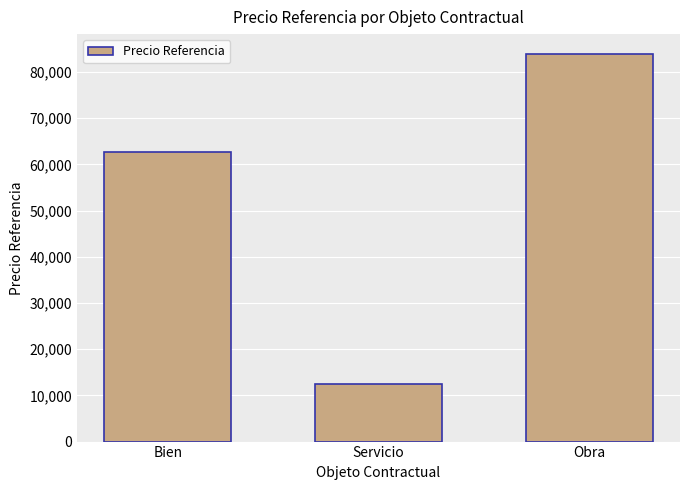

Between Servicio and Bien, which is larger?

Bien